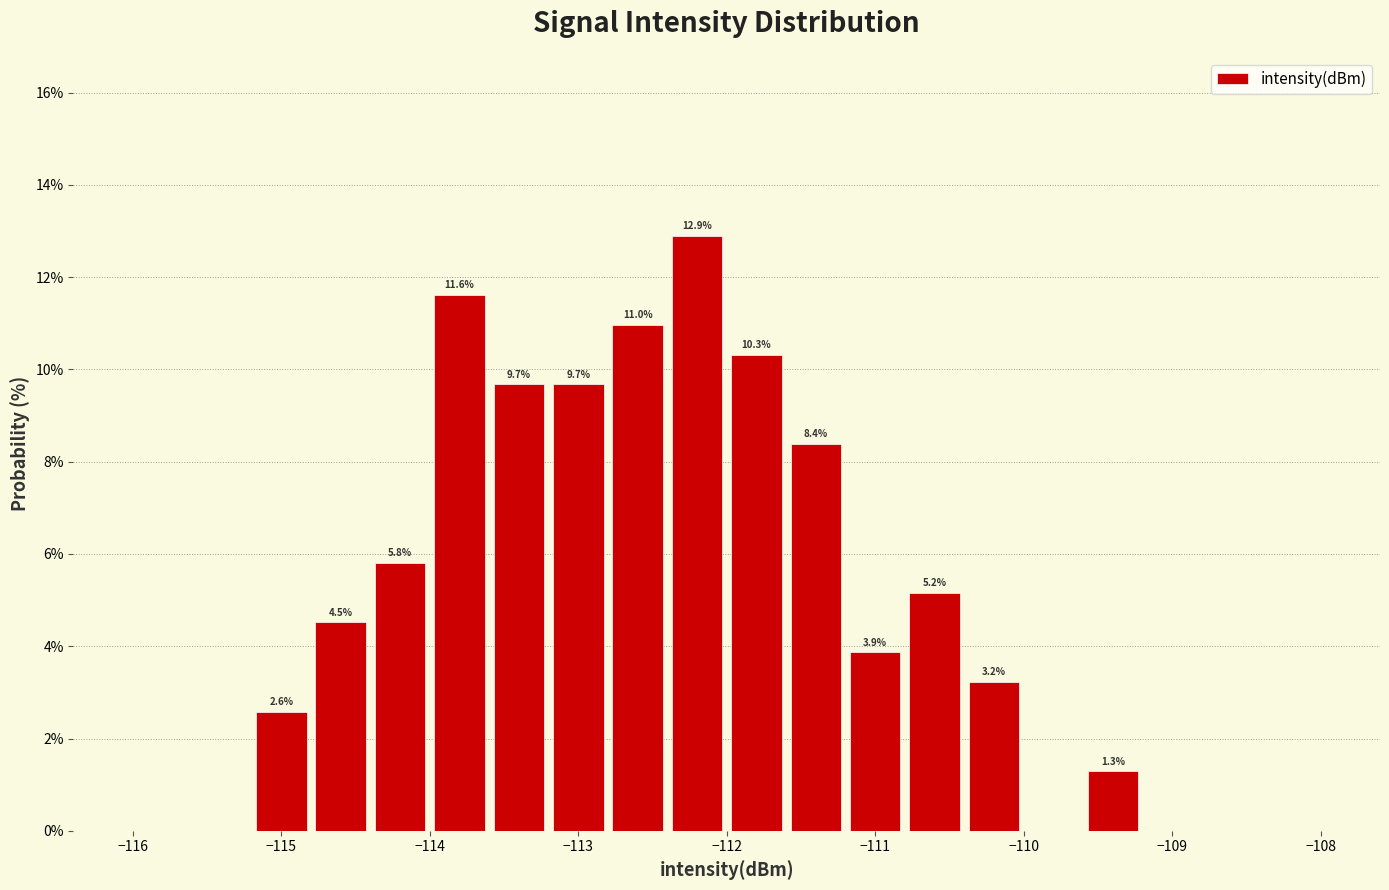

Over which range of the x-axis is the bar tallest?

-112.4 to -112.0